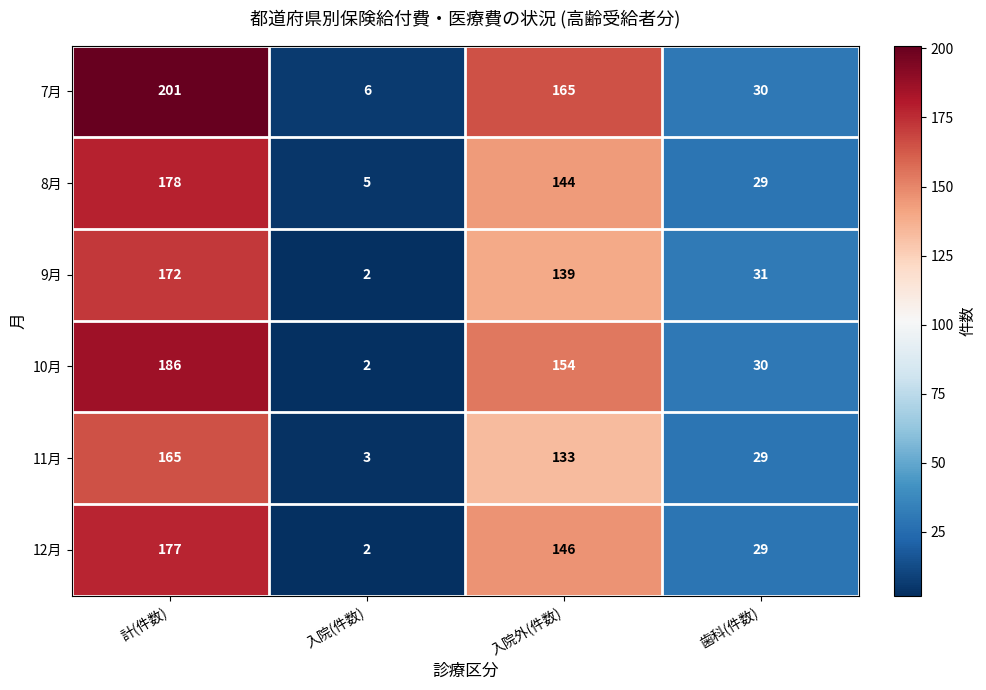

Which series has the largest total across all categories?

7月